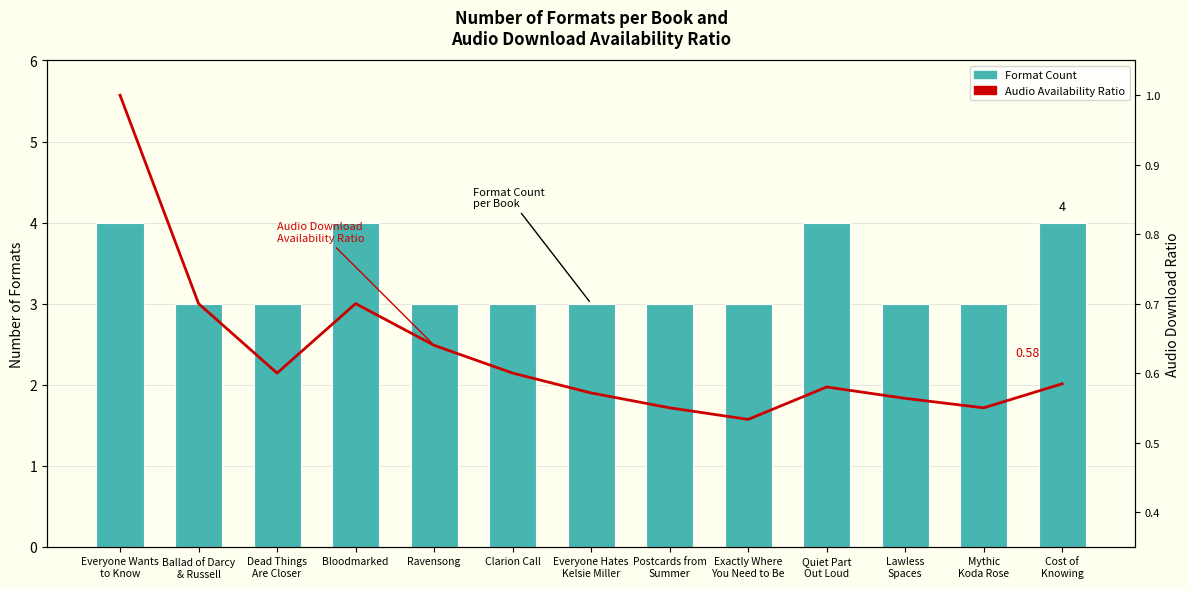

What is the greatest value displayed?

4.0